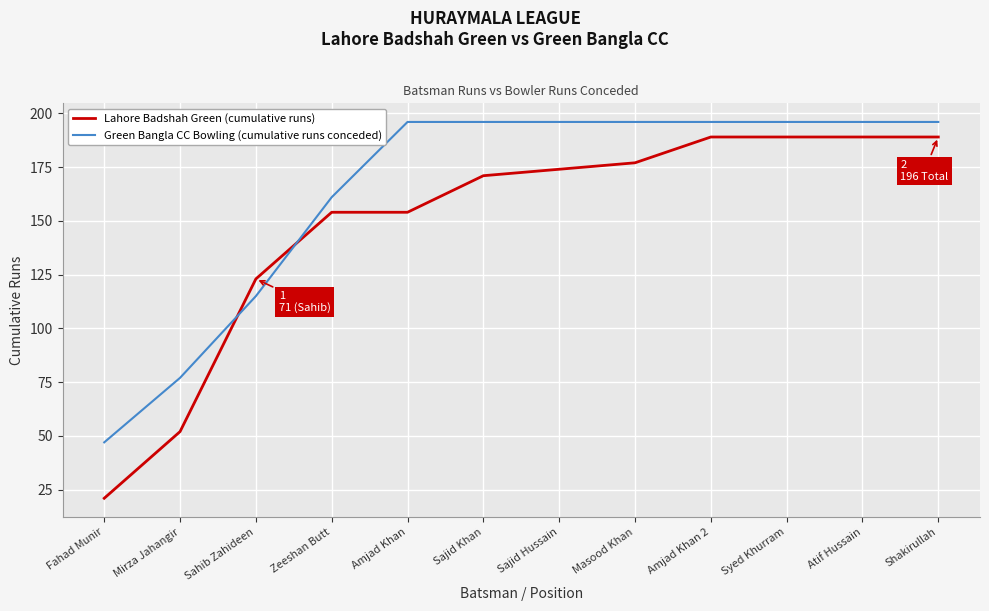

What are all the series names shown in the legend?

Lahore Badshah Green (cumulative runs), Green Bangla CC Bowling (cumulative runs conceded)